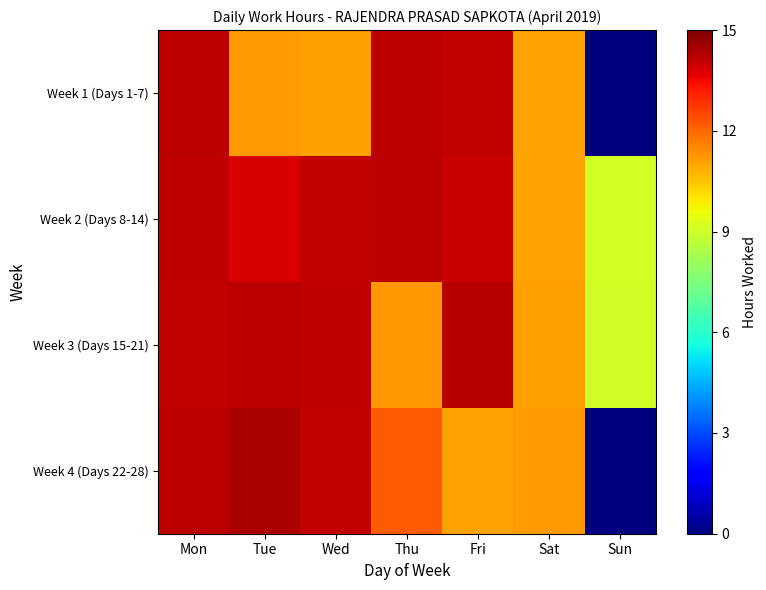

Reading left to right, what are all the values shown in this chart?

Week 1 (Days 1-7): Mon=14.2	Tue=11.2	Wed=11.1	Thu=14.2	Fri=14.1	Sat=11.0	Sun=0.0
Week 2 (Days 8-14): Mon=14.1	Tue=13.8	Wed=14.1	Thu=14.2	Fri=14.0	Sat=11.1	Sun=9.1
Week 3 (Days 15-21): Mon=14.1	Tue=14.2	Wed=14.2	Thu=11.2	Fri=14.3	Sat=11.1	Sun=9.1
Week 4 (Days 22-28): Mon=14.2	Tue=14.4	Wed=14.1	Thu=12.2	Fri=11.1	Sat=11.2	Sun=0.0